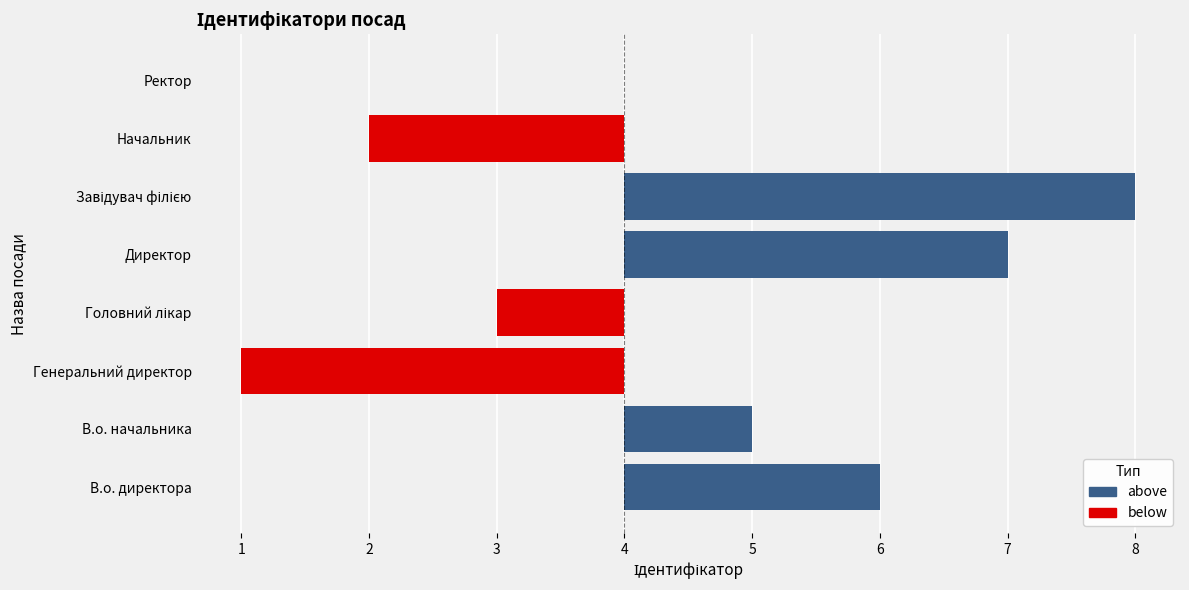

How many distinct data groups are displayed?

2